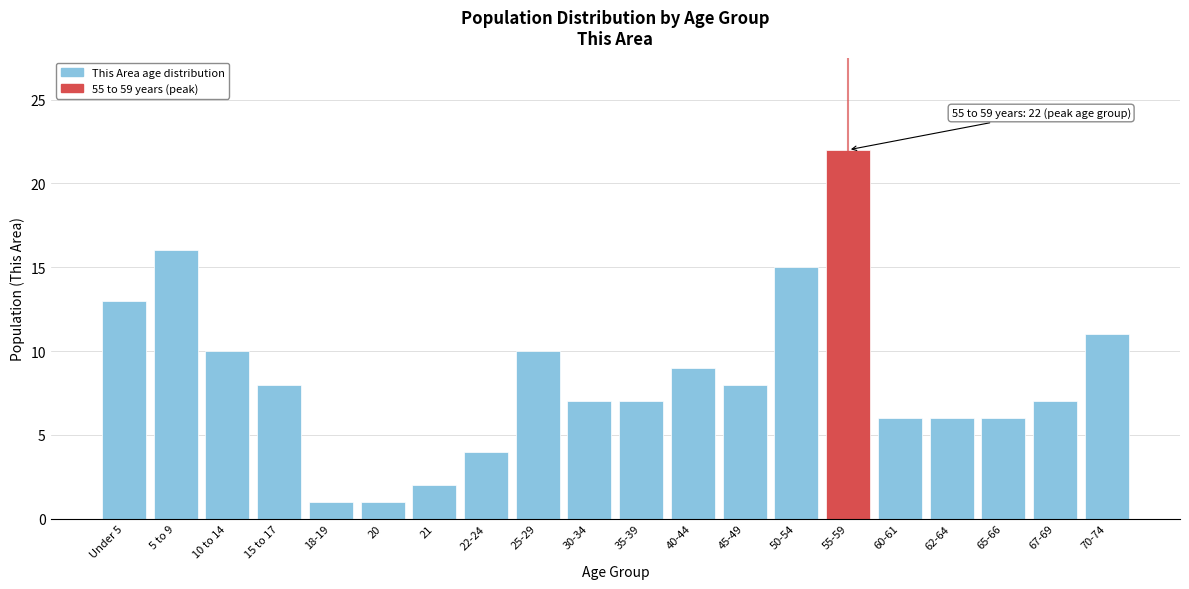

Reading right to left, transcribe all the data shown in this chart.

11	7	6	6	6	22	15	8	9	7	7	10	4	2	1	1	8	10	16	13